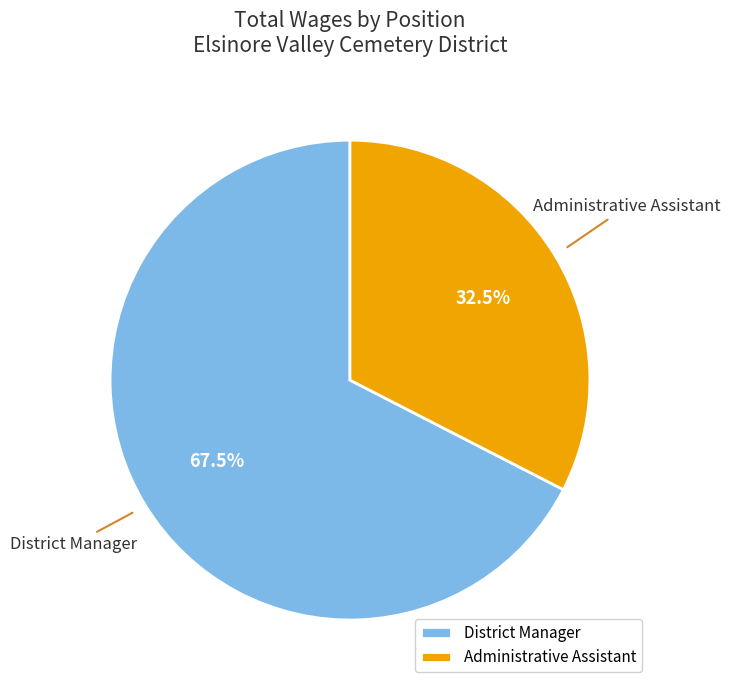

How many slices are in this pie chart?

2